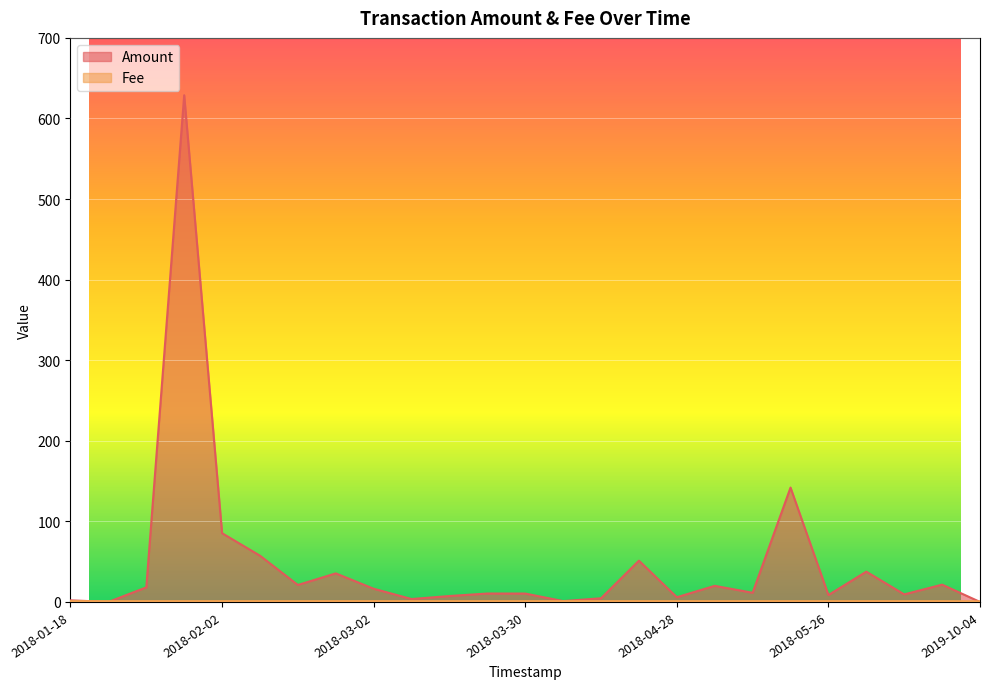

How many data points does each series have?

25